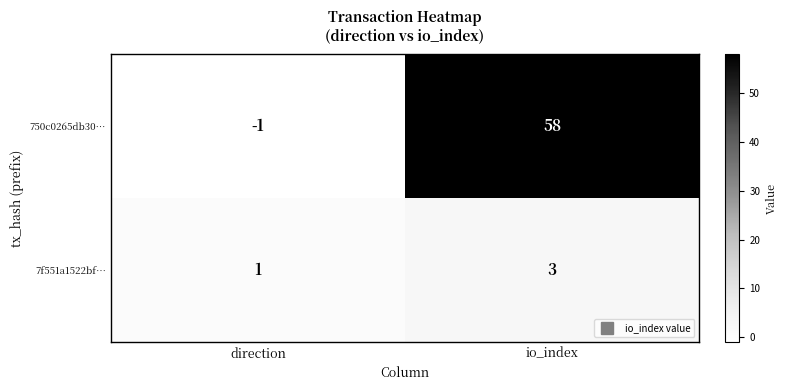

What is the spread (max minus min) of values at direction?

2